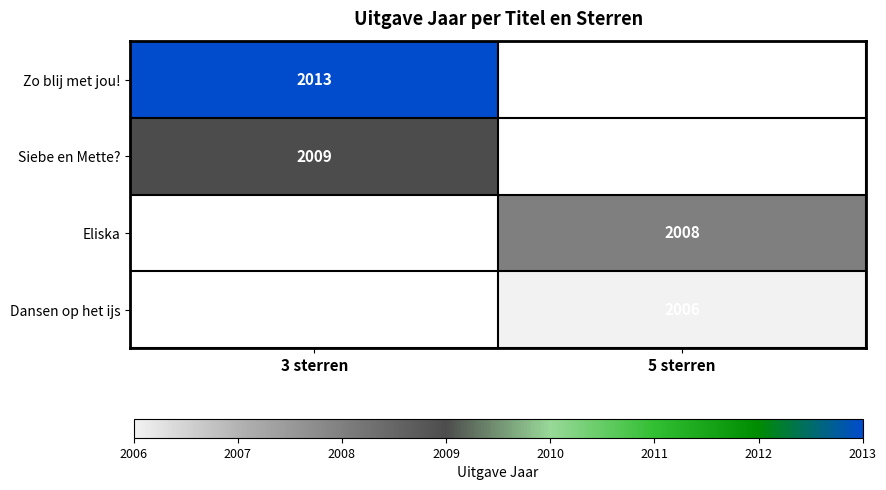

The Zo blij met jou! series shows 2742 at 3 sterren. True or false?

False